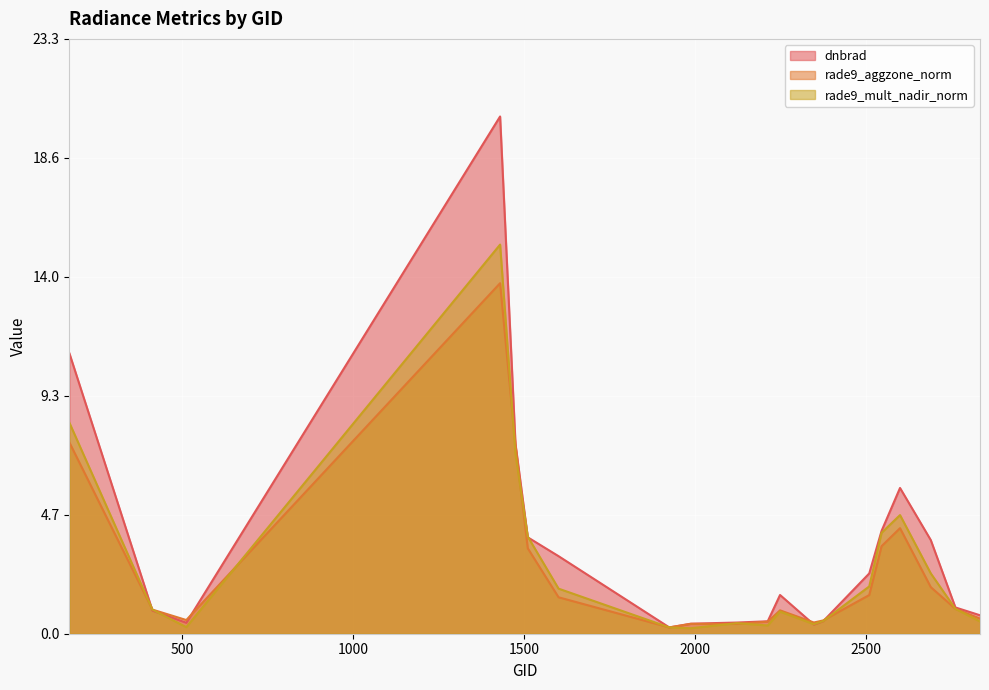

List the labels in order of rade9_aggzone_norm value, smallest first.

1925, 2123, 1988, 2348, 2213, 2375, 512, 2834, 2249, 413, 2762, 1601, 2510, 2690, 1511, 2546, 2600, 1475, 170, 1430